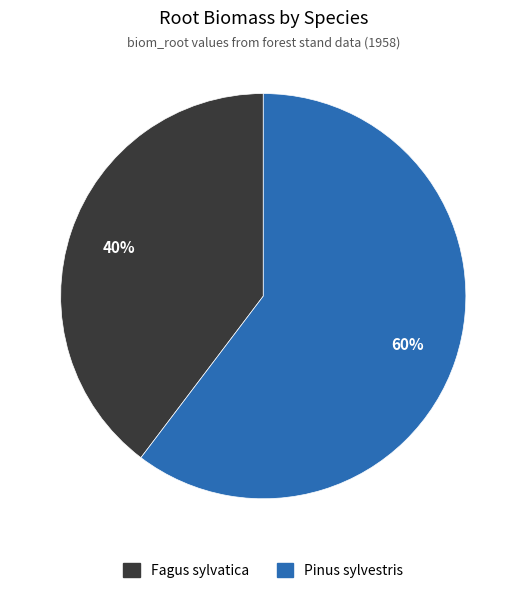

To the nearest percent, what percentage of the pie is Fagus sylvatica?

40%